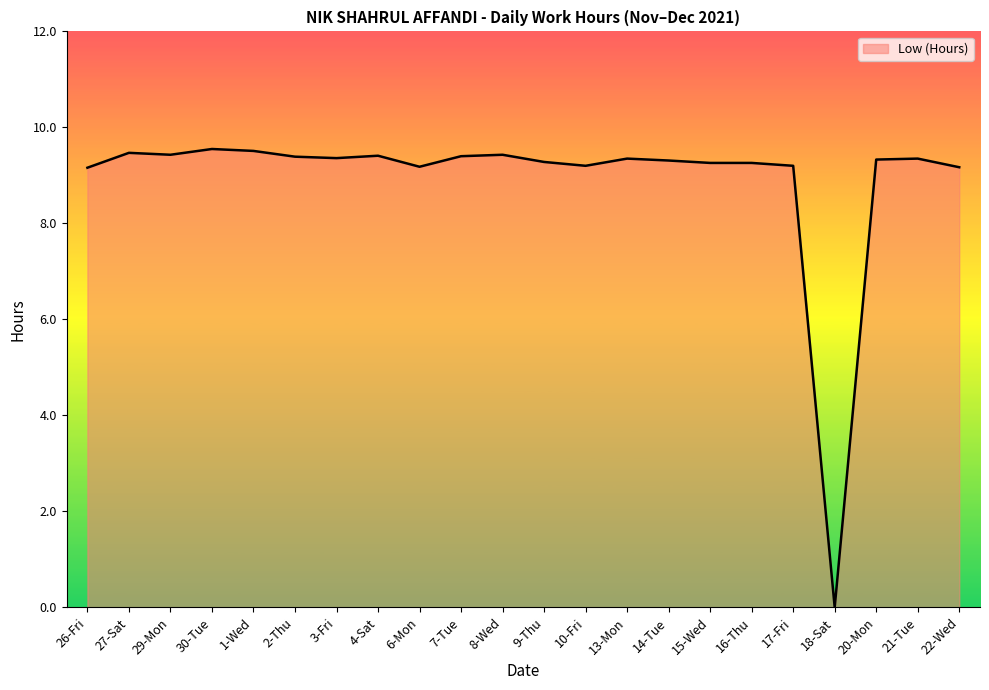

Count the number of values greater than 9.

21